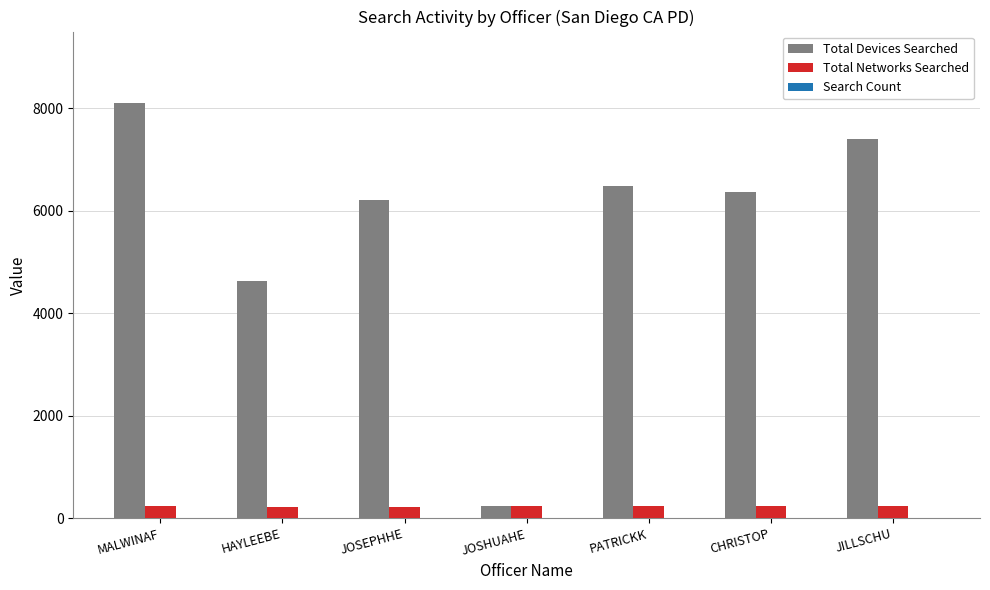

Which series has the widest spread of values?

Total Devices Searched